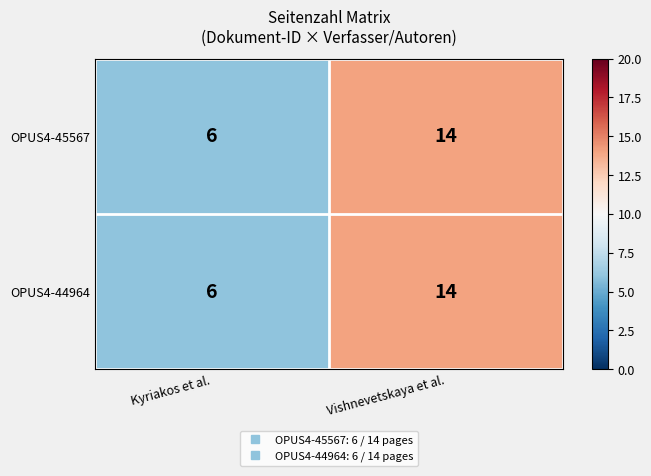

Which category has the lowest value in the OPUS4-45567 series?

Kyriakos et al.